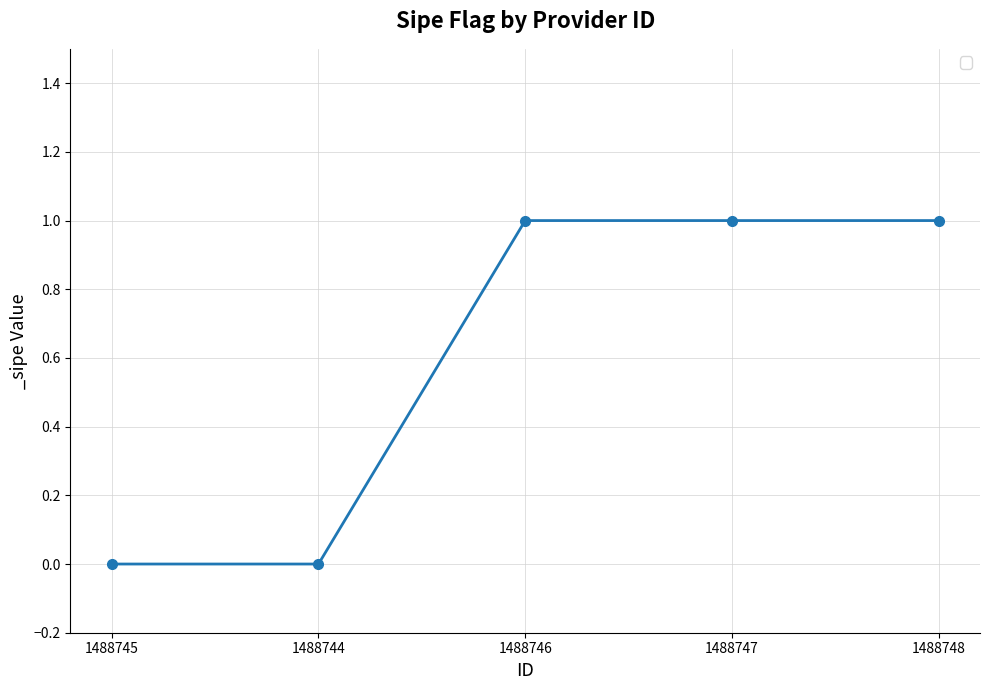

What is the label of the 2nd point from the right?

1488747